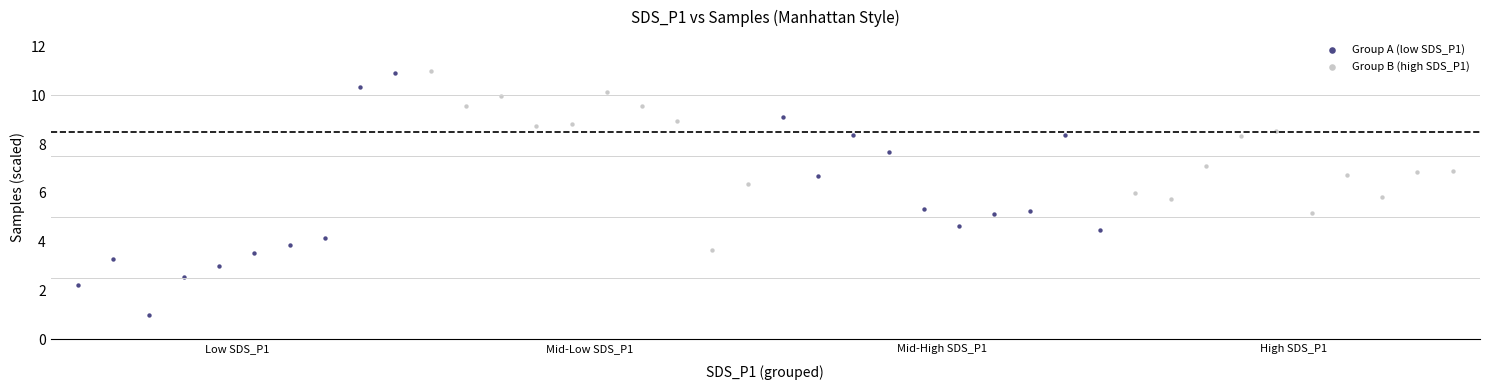

What are all the series names shown in the legend?

Group A (low SDS_P1), Group B (high SDS_P1)